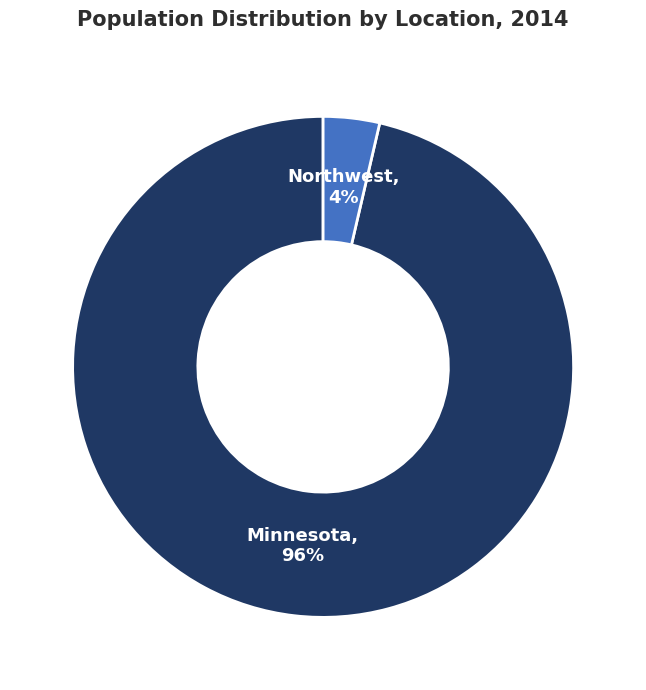

Is there a majority slice in this chart?

Yes